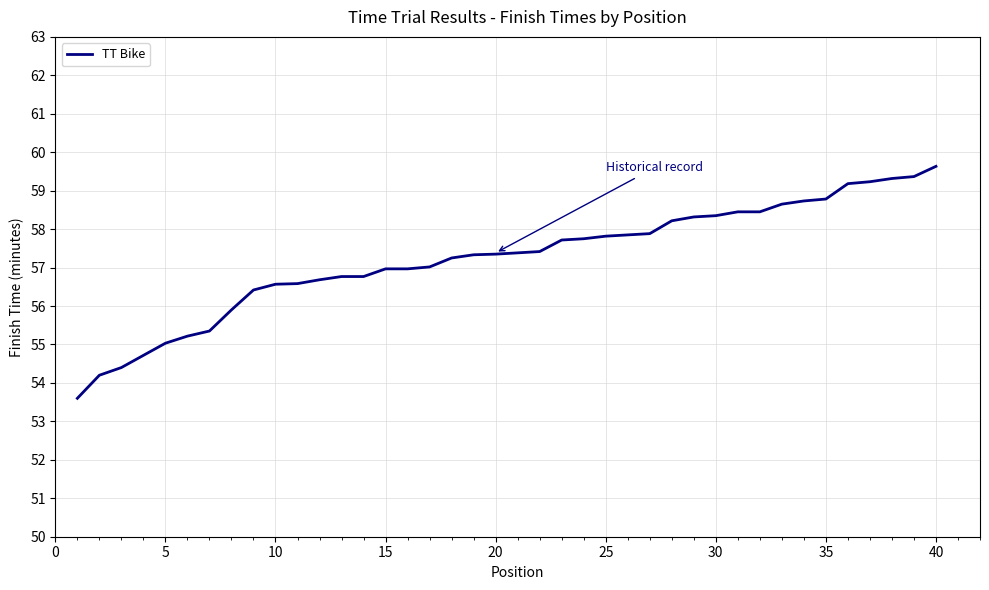

What is the smallest value displayed?

53.6